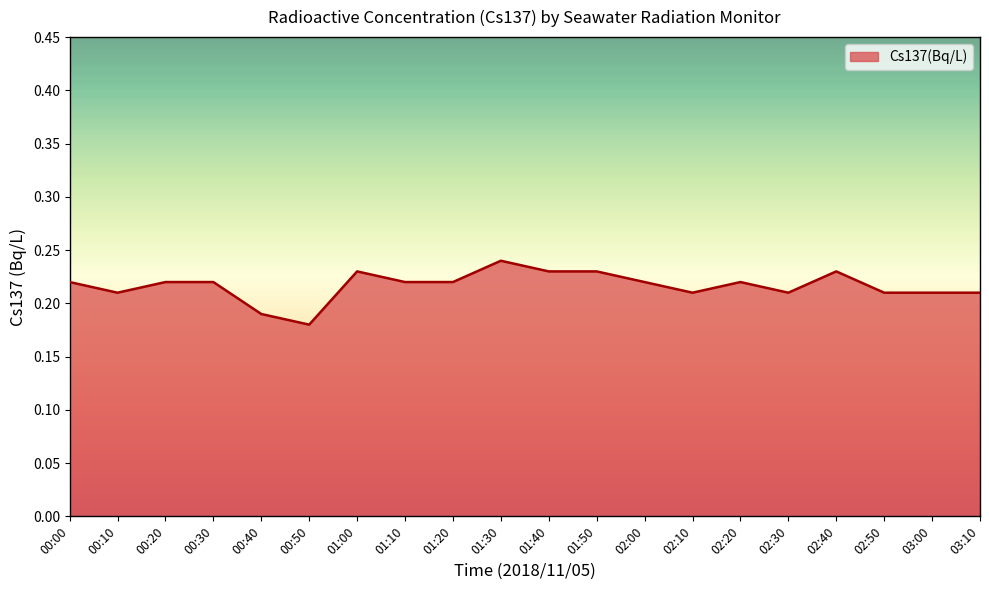

At which category does the chart reach its peak across all series?

01:30